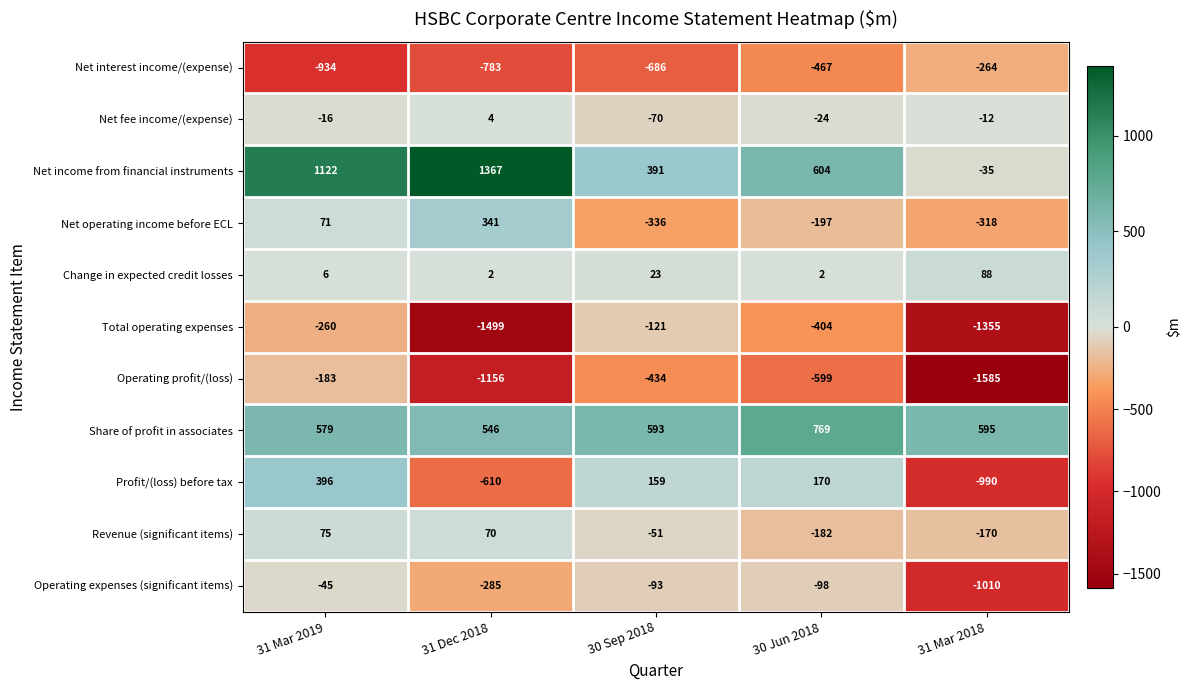

At which label is Change in expected credit losses closest to 45?

30 Sep 2018